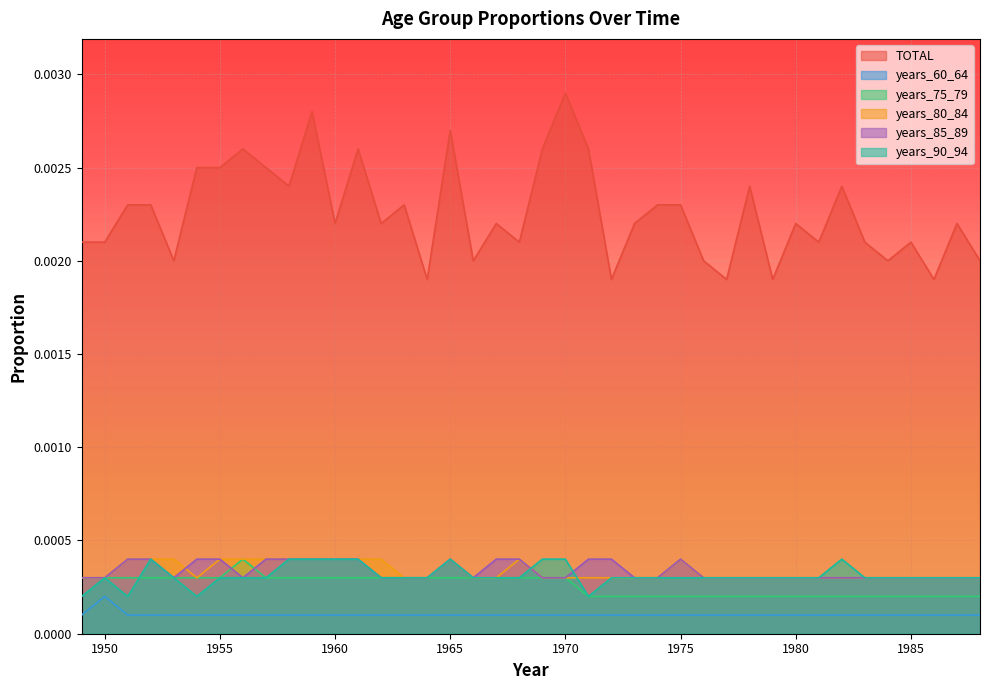

True or false: years_60_64 has a value of 0.0 at 1978.

False